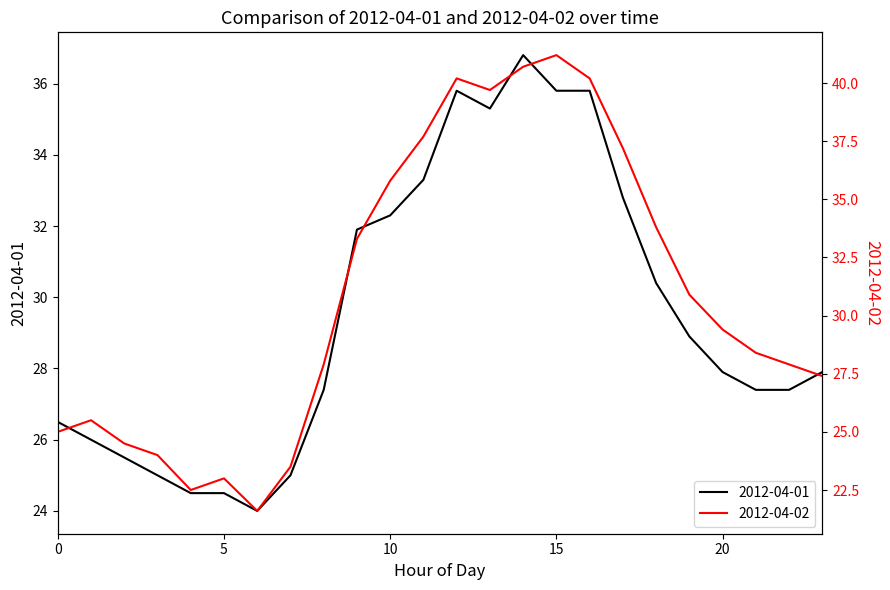

Reading right to left, what are all the values shown in this chart?

2012-04-01: 27.9	27.4	27.4	27.9	28.9	30.4	32.8	35.8	35.8	36.8	35.3	35.8	33.3	32.3	31.9	27.4	25.0	24.0	24.5	24.5	25.0	25.5	26.0	26.5
2012-04-02: 27.4	27.9	28.4	29.4	30.9	33.8	37.2	40.2	41.2	40.7	39.7	40.2	37.7	35.8	33.3	27.9	23.5	21.6	23.0	22.5	24.0	24.5	25.5	25.0